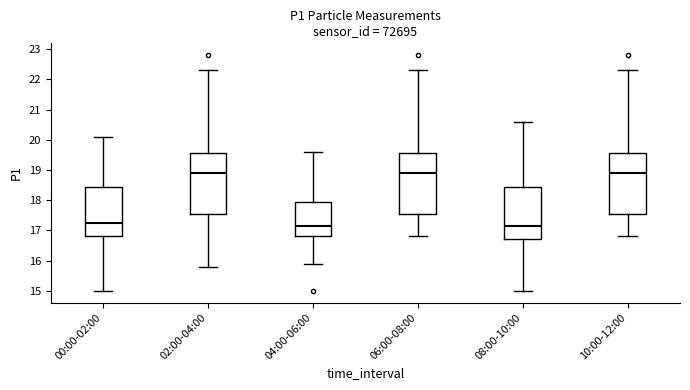

Reading left to right, transcribe this box plot: for each box, give where its median line is, the range the box spans, and where its two whiskers end, as read against the y-axis. The values are not printed on the chart, so give them approximately, as read against the axis.

00:00-02:00: median 17.3, box 16.8 to 18.4, whiskers 15.0 to 20.1
02:00-04:00: median 18.9, box 17.6 to 19.6, whiskers 15.8 to 22.3
04:00-06:00: median 17.2, box 16.8 to 17.9, whiskers 15.9 to 19.6
06:00-08:00: median 18.9, box 17.6 to 19.6, whiskers 16.8 to 22.3
08:00-10:00: median 17.2, box 16.7 to 18.4, whiskers 15.0 to 20.6
10:00-12:00: median 18.9, box 17.6 to 19.6, whiskers 16.8 to 22.3